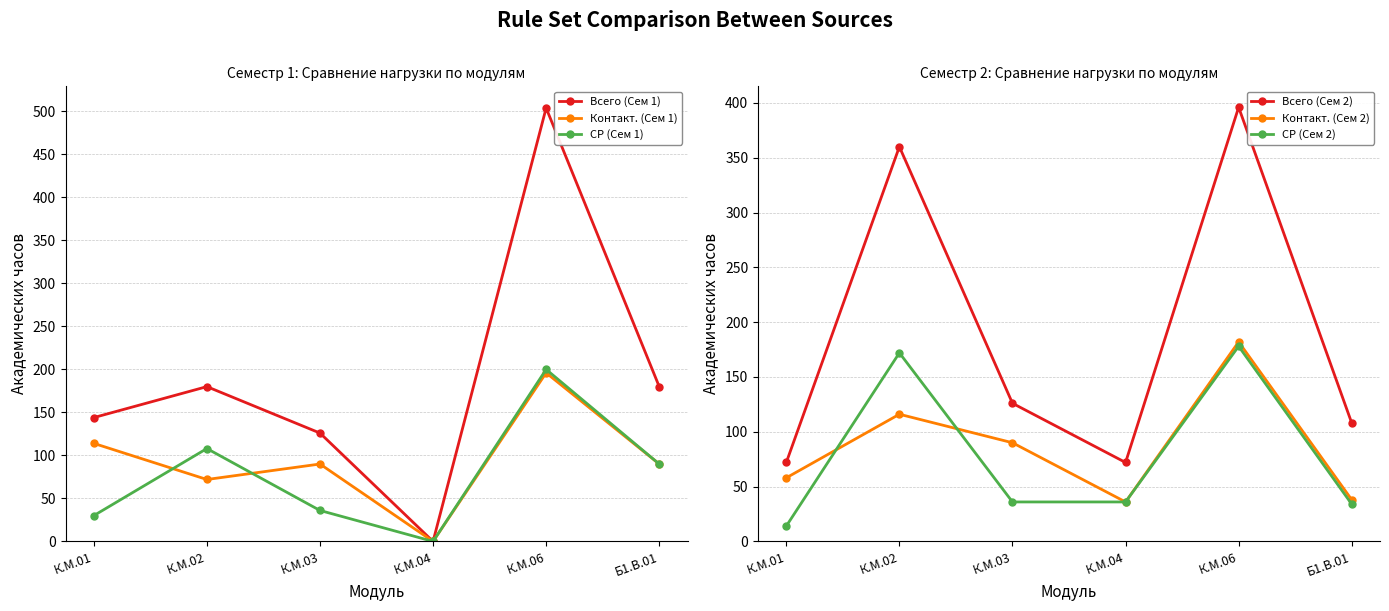

Read the Всего (Сем 1) value at Б1.В.01.

180